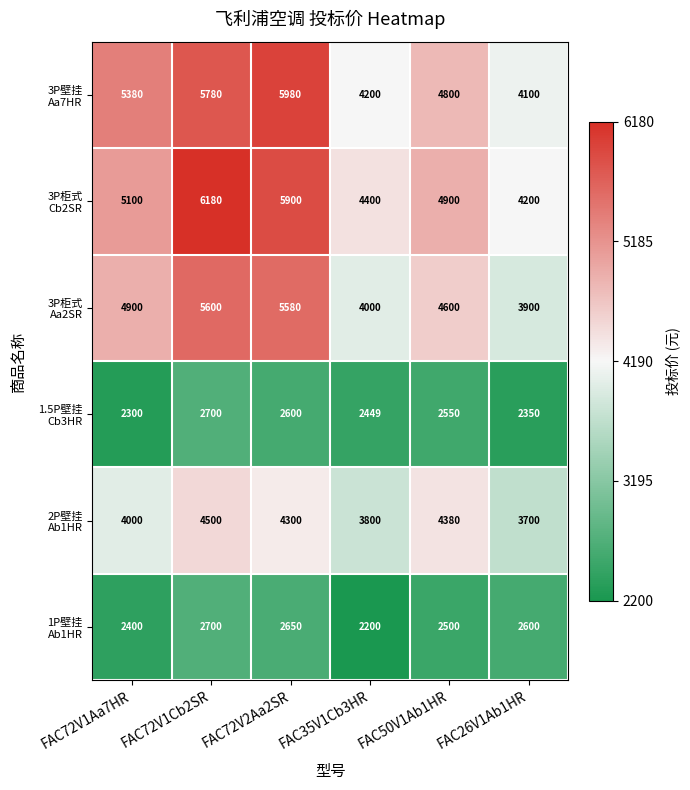

What is the spread (max minus min) of values at FAC26V1Ab1HR?

1850